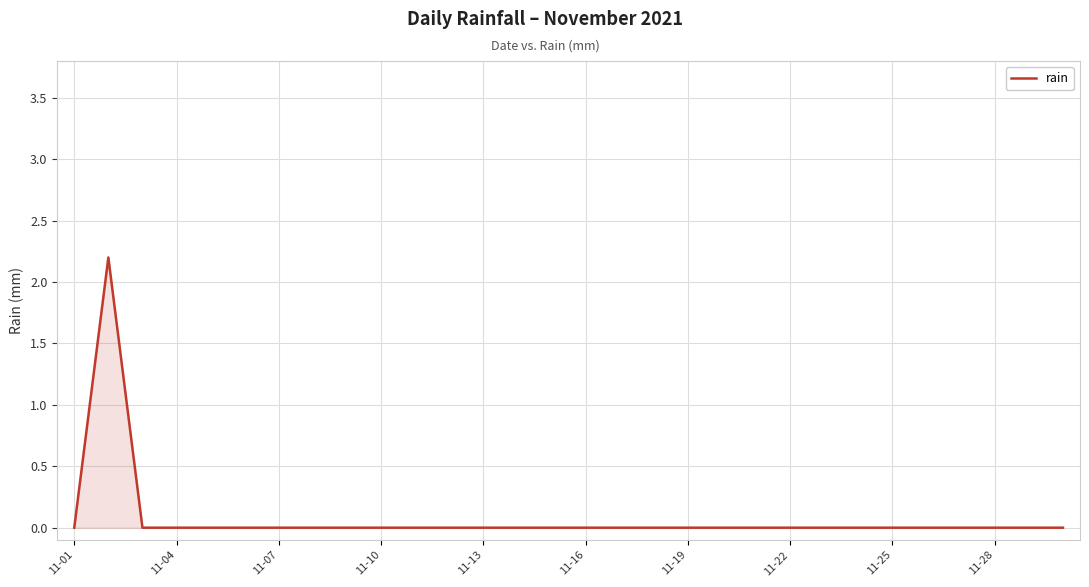

What is the difference between the maximum and minimum values?

2.2